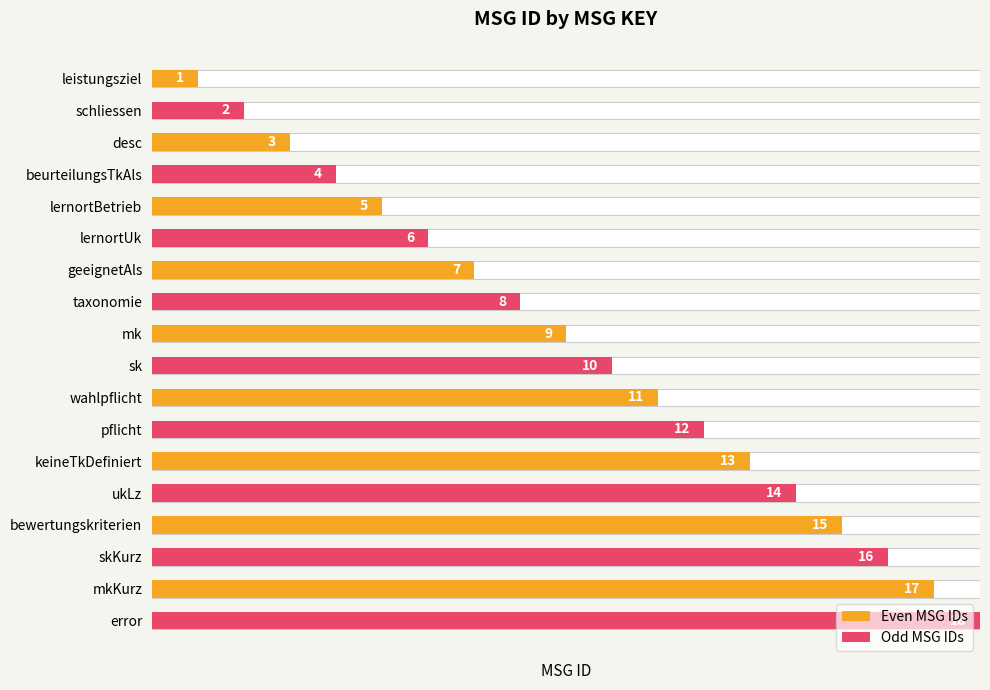

Where is the data nearest to the value 9?

mk